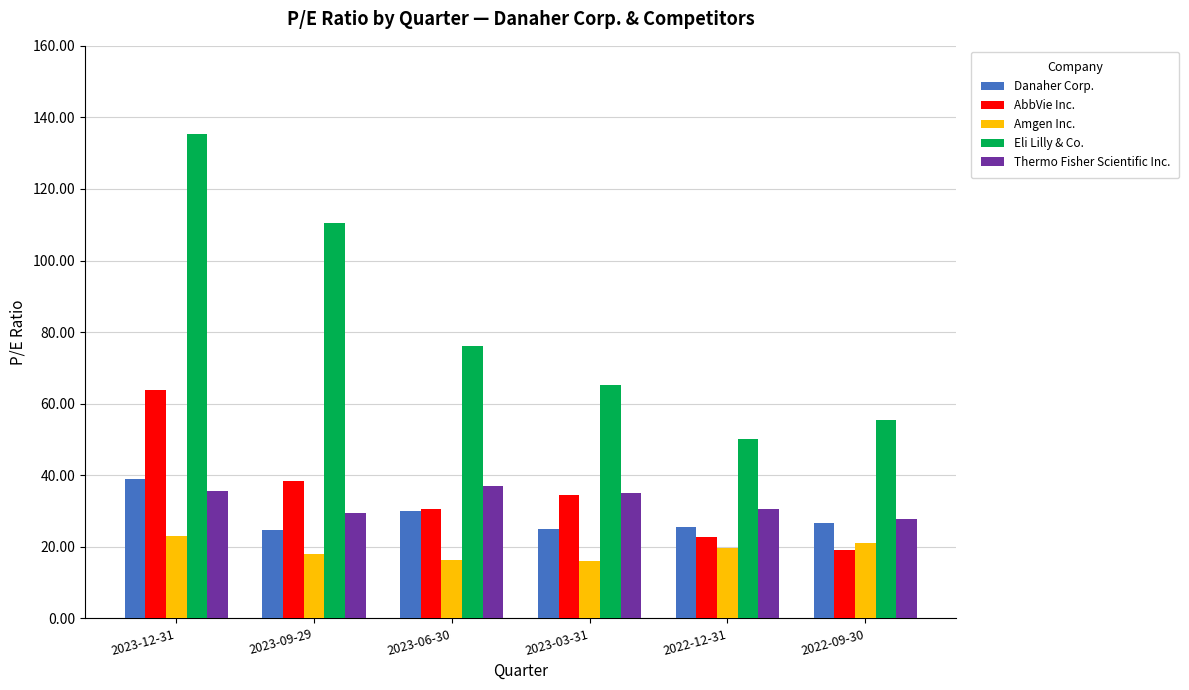

What is the label of the 1st bar from the right?

2022-09-30